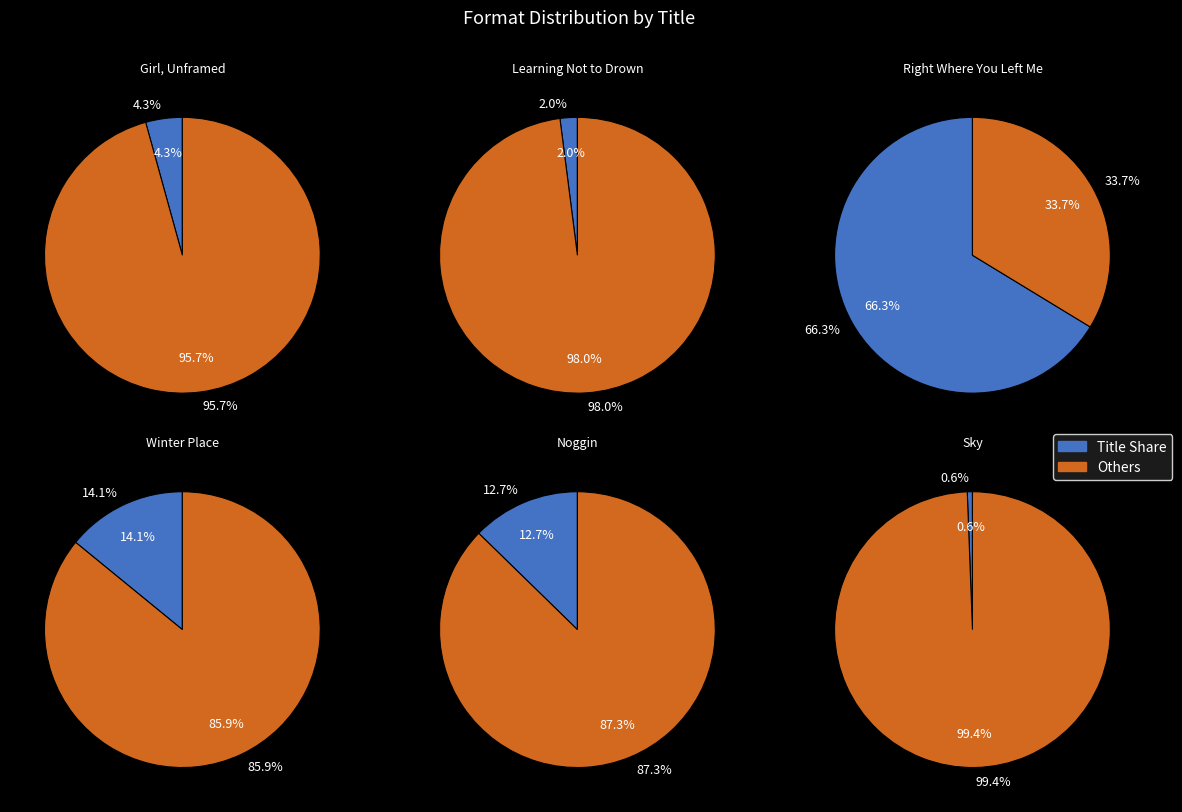

What is the largest slice in the pie chart?

Right Where You Left Me